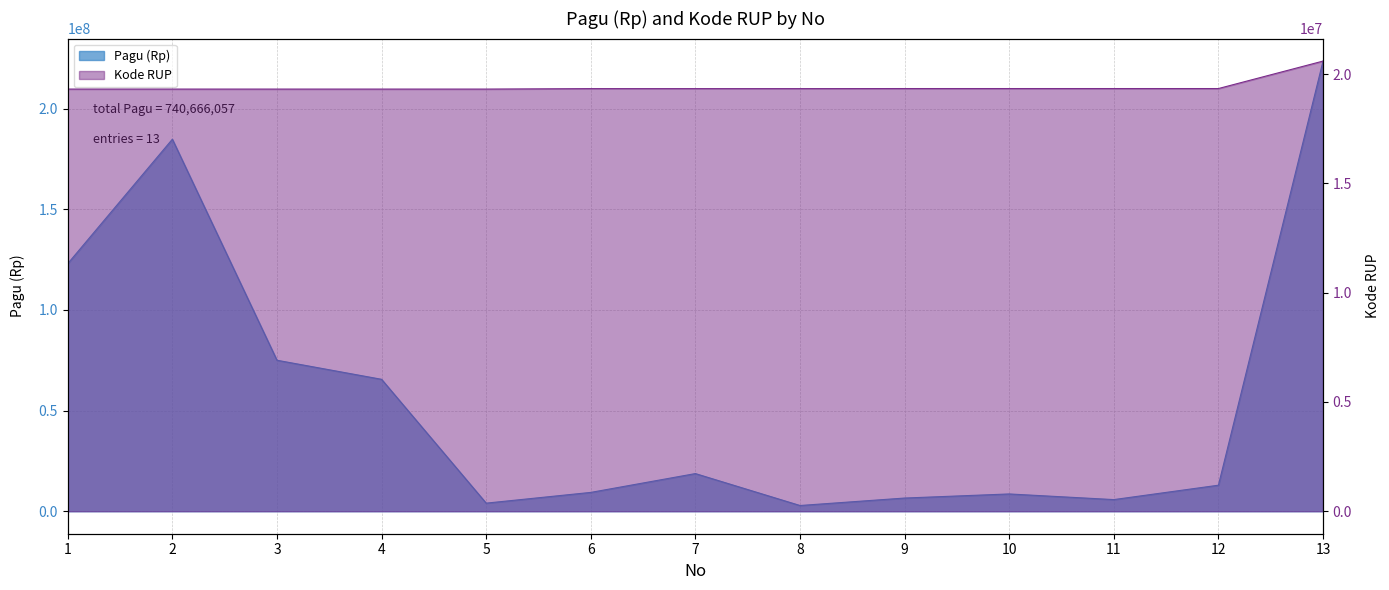

True or false: Pagu (Rp) and Kode RUP intersect in this chart.

True